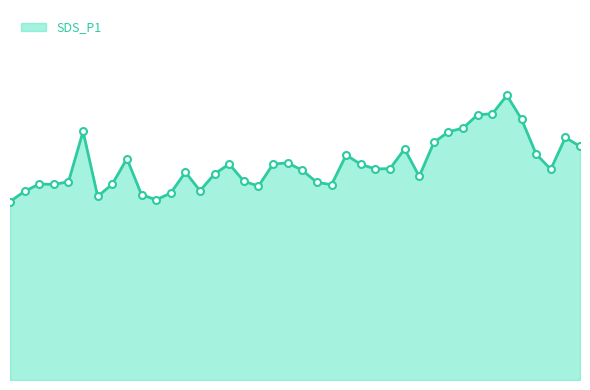

Does the chart have visible grid lines?

No